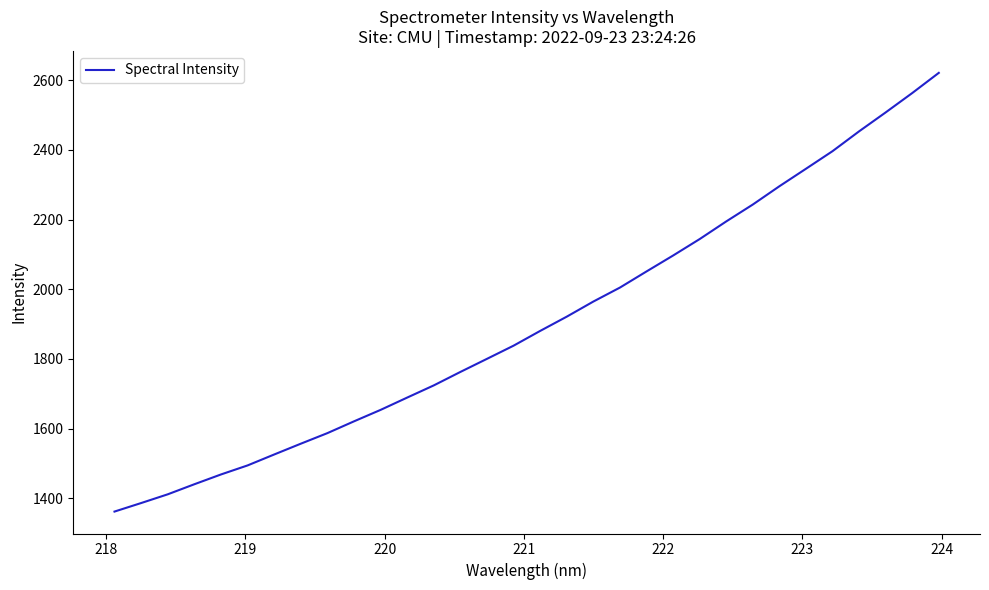

What is the maximum value shown in the chart?

2620.9